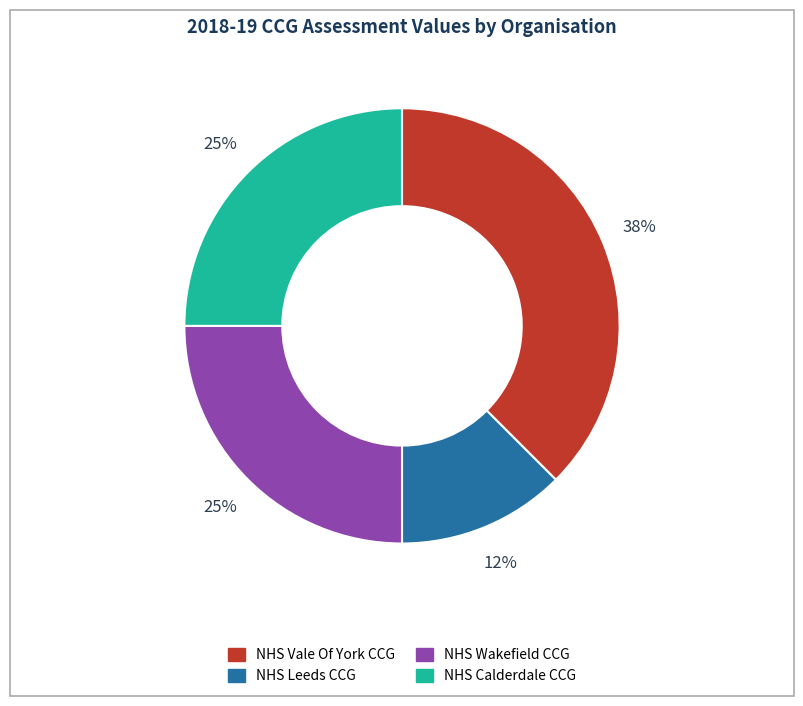

How many slices are in this pie chart?

4